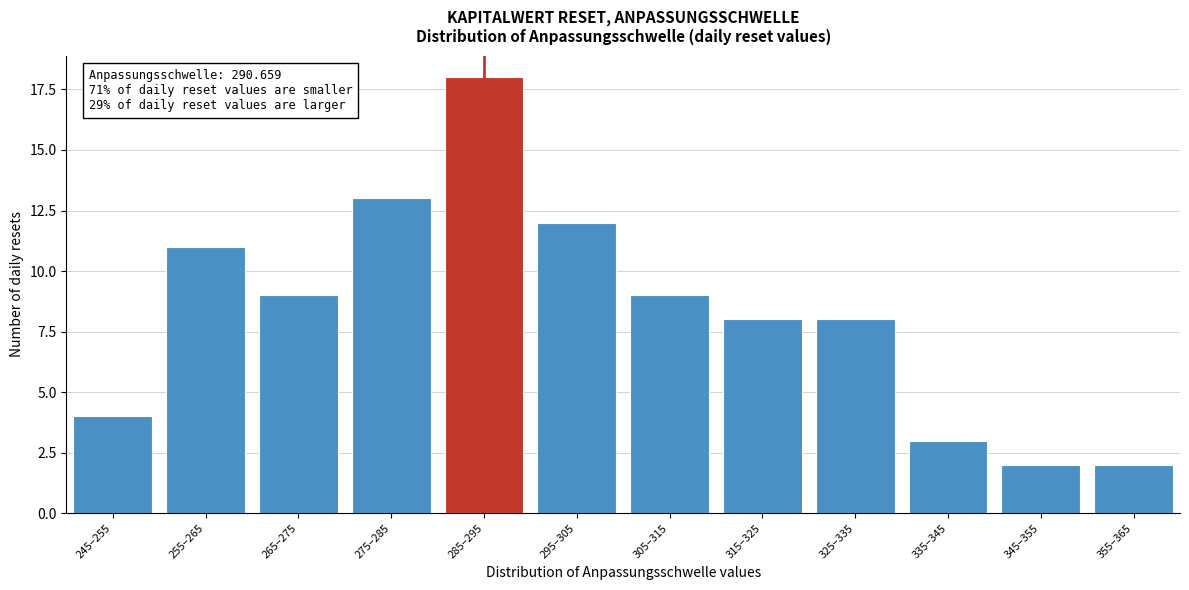

Reading left to right, transcribe all the data shown in this chart.

245–255=4	255–265=11	265–275=9	275–285=13	285–295=18	295–305=12	305–315=9	315–325=8	325–335=8	335–345=3	345–355=2	355–365=2